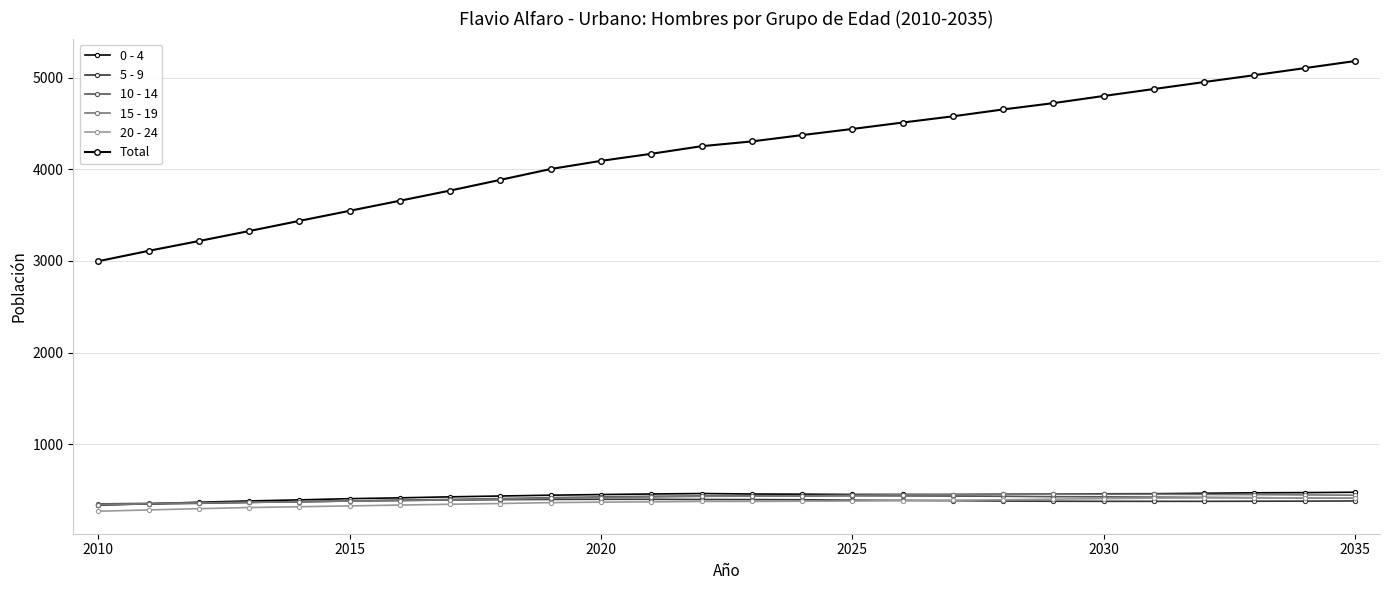

How many values in the 20 - 24 series are below 376?

12